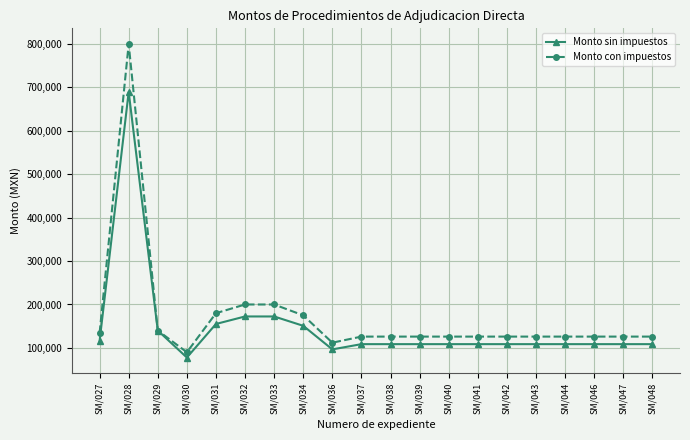

Which series has the widest spread of values?

Monto con impuestos